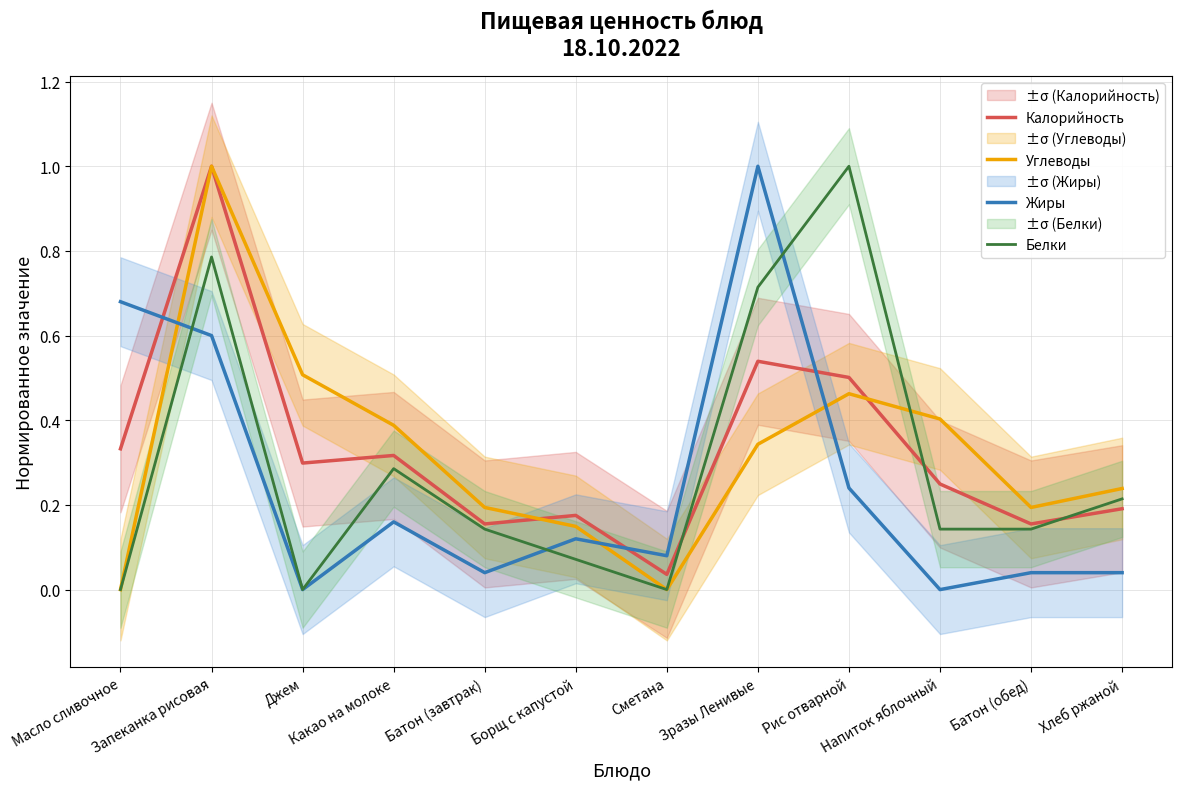

The value of Белки at Борщ с капустой is 0.1. True or false?

True